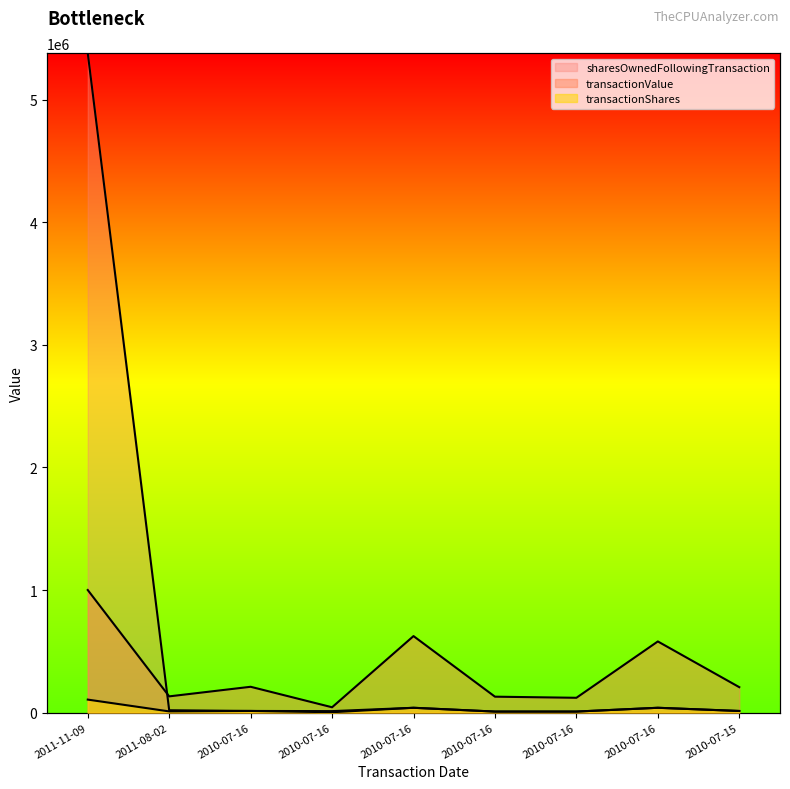

Which series has the widest spread of values?

sharesOwnedFollowingTransaction